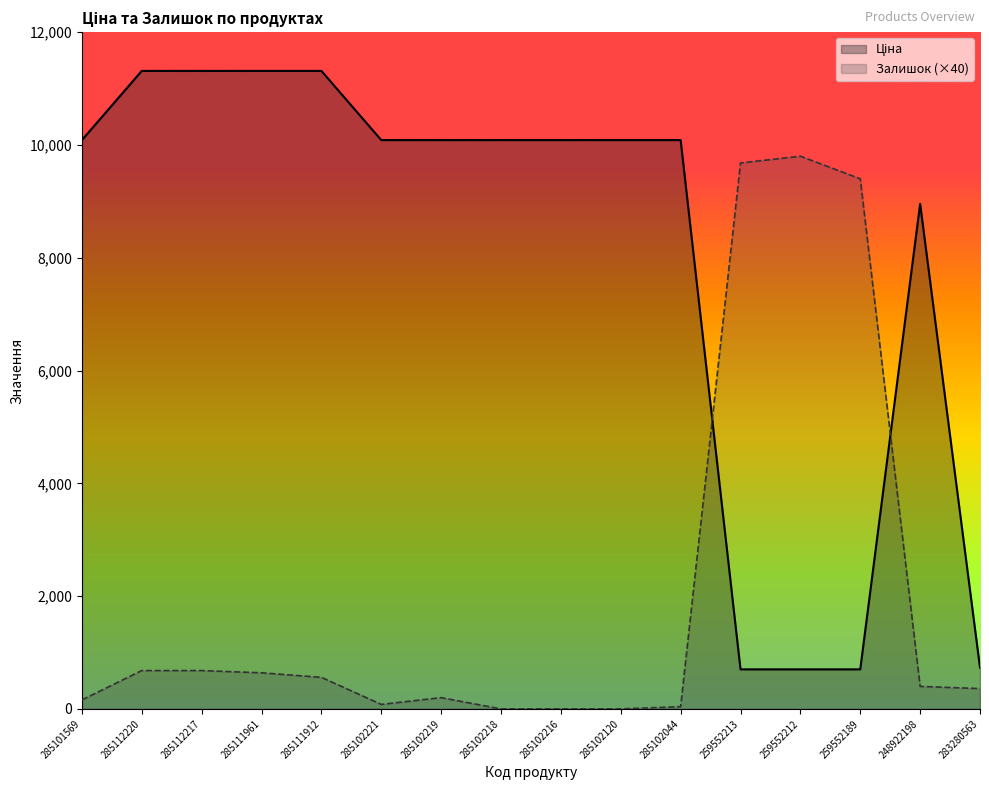

Is the value of Залишок at 285102044 greater than the value of Ціна at 285112220?

No